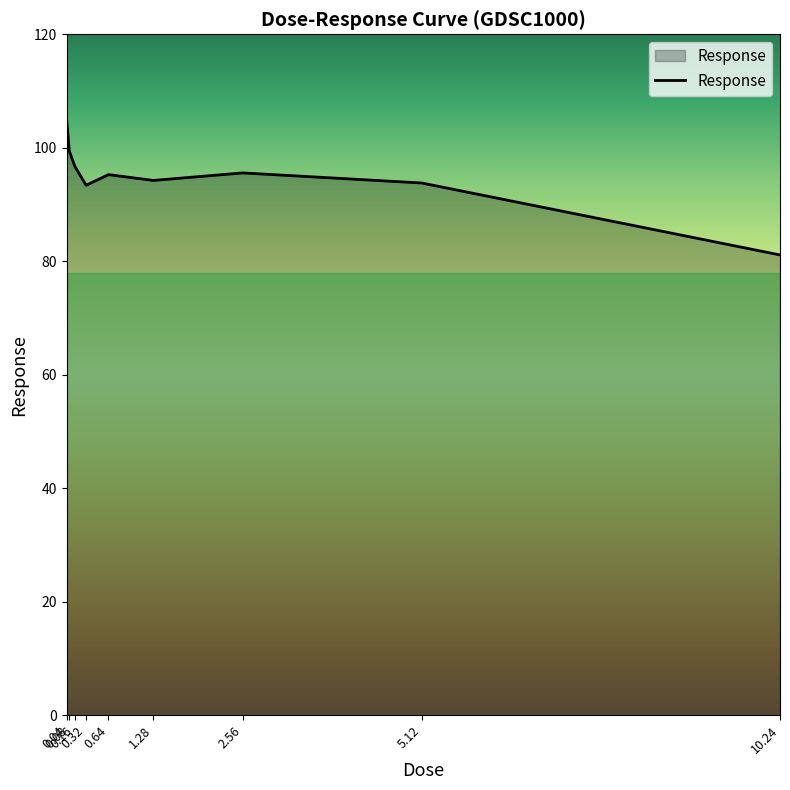

What is the maximum value shown in the chart?

105.2